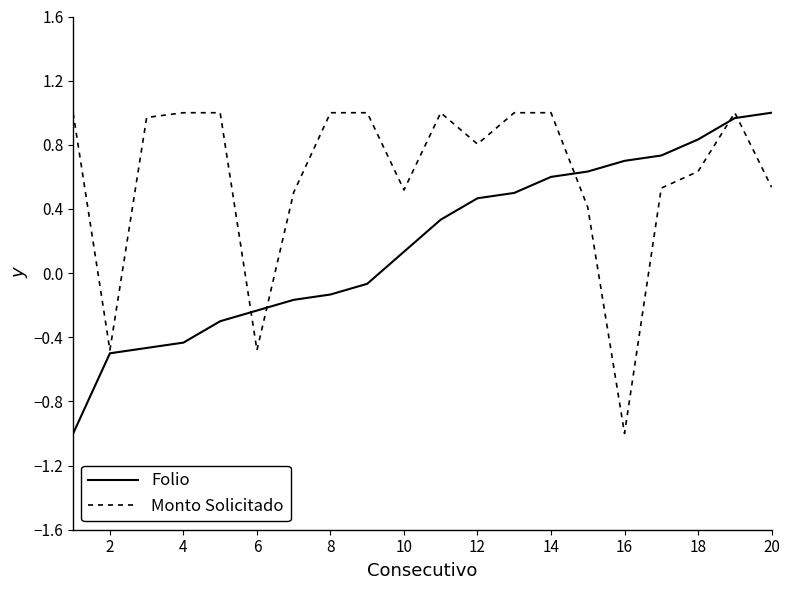

How many values in the Monto Solicitado series exceed 0?

17